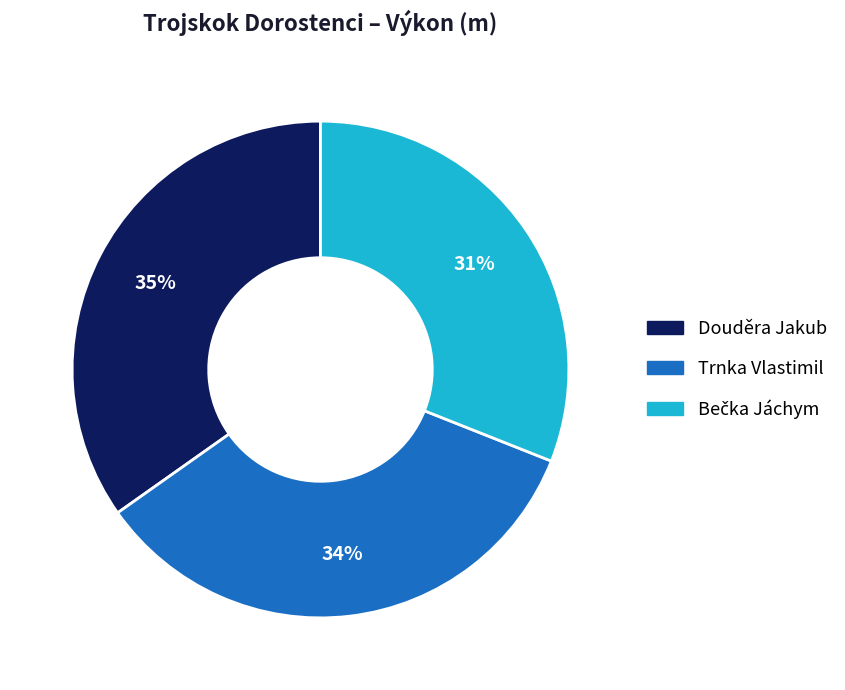

Do Douděra Jakub and Trnka Vlastimil together represent more than half of the pie?

Yes